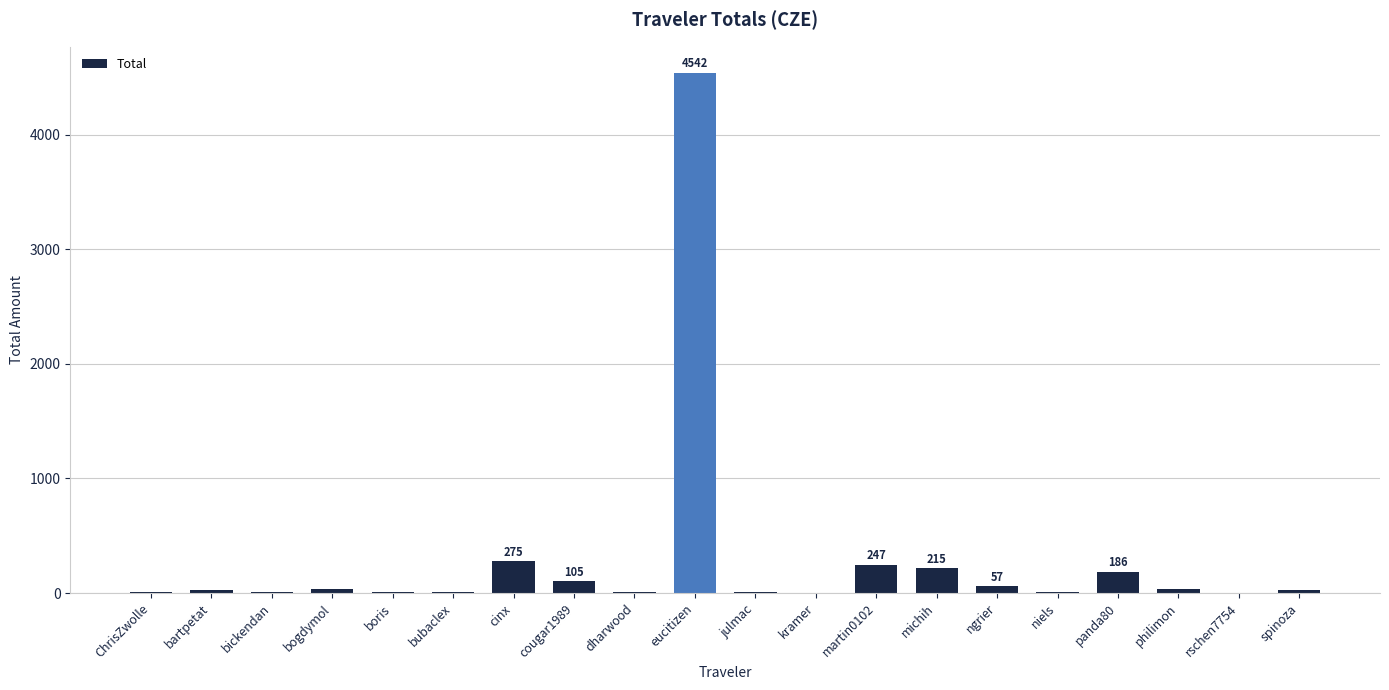

The value at cougar1989 is 104.5. True or false?

True